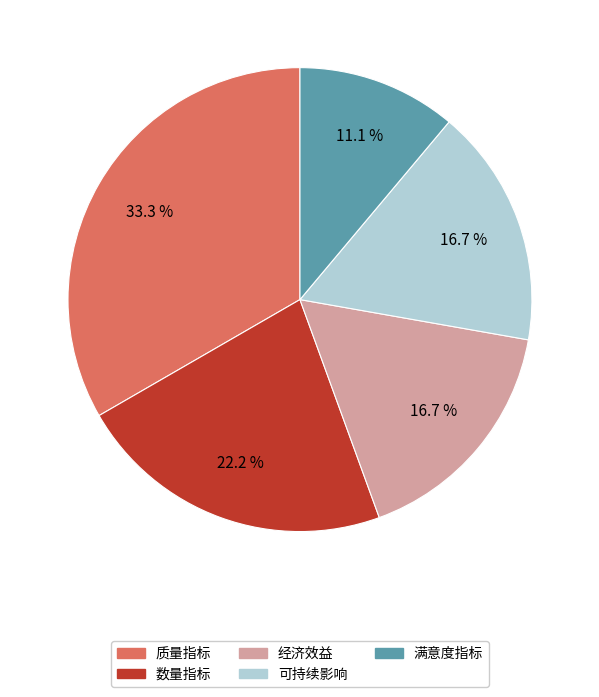

Is there any slice that represents more than half of the pie?

No